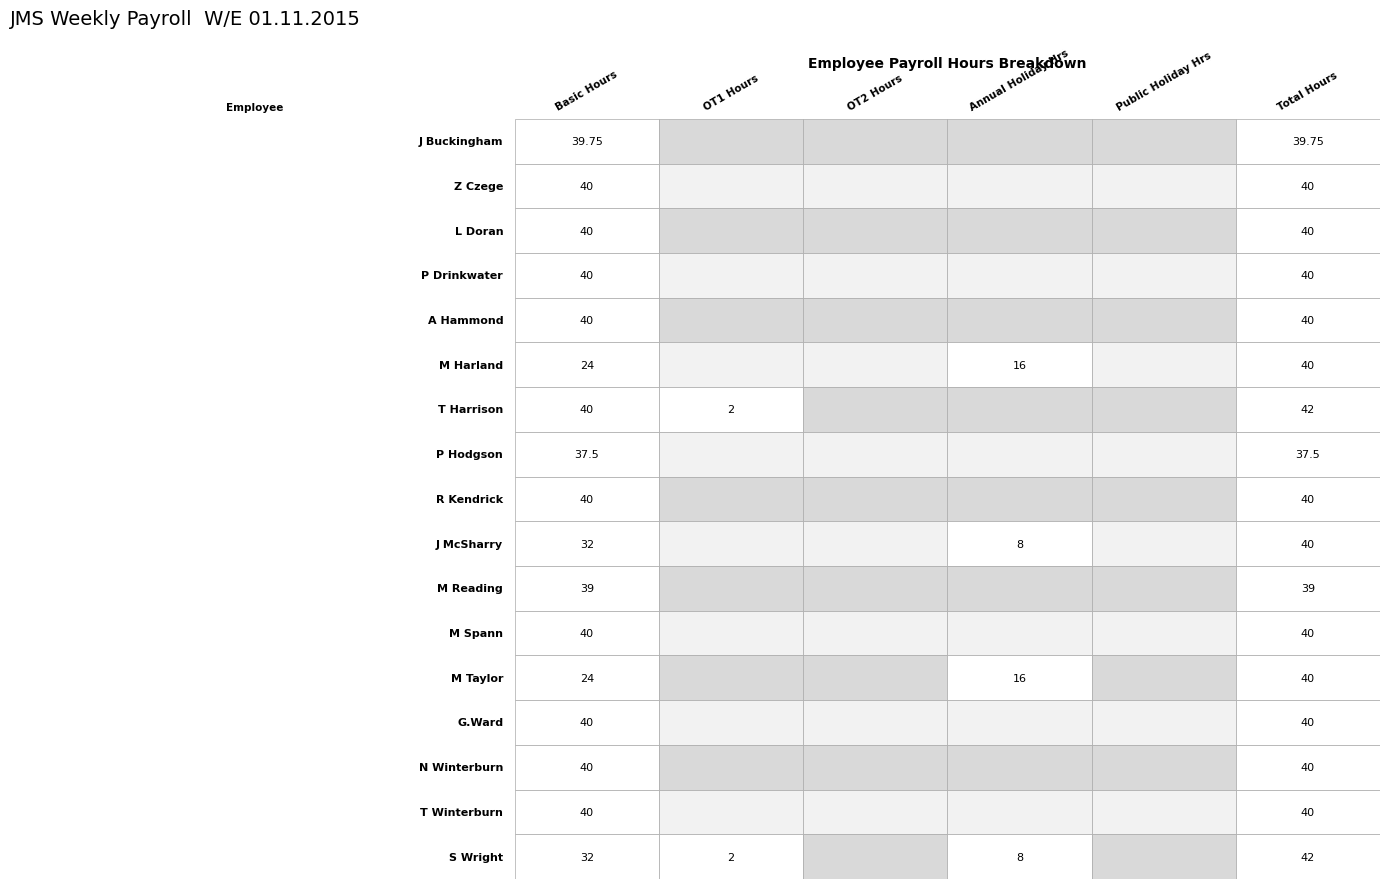

Is the value of S Wright at Annual Holiday Hrs greater than the value of P Drinkwater at Basic Hours?

No